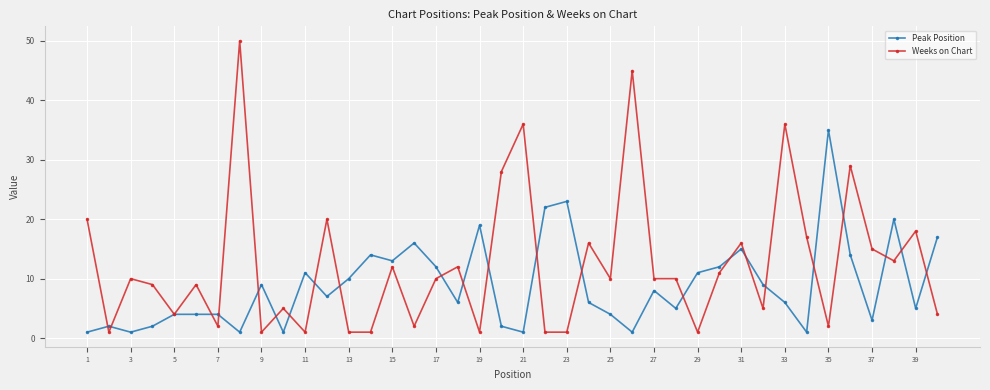

Which series has the widest spread of values?

Weeks on Chart